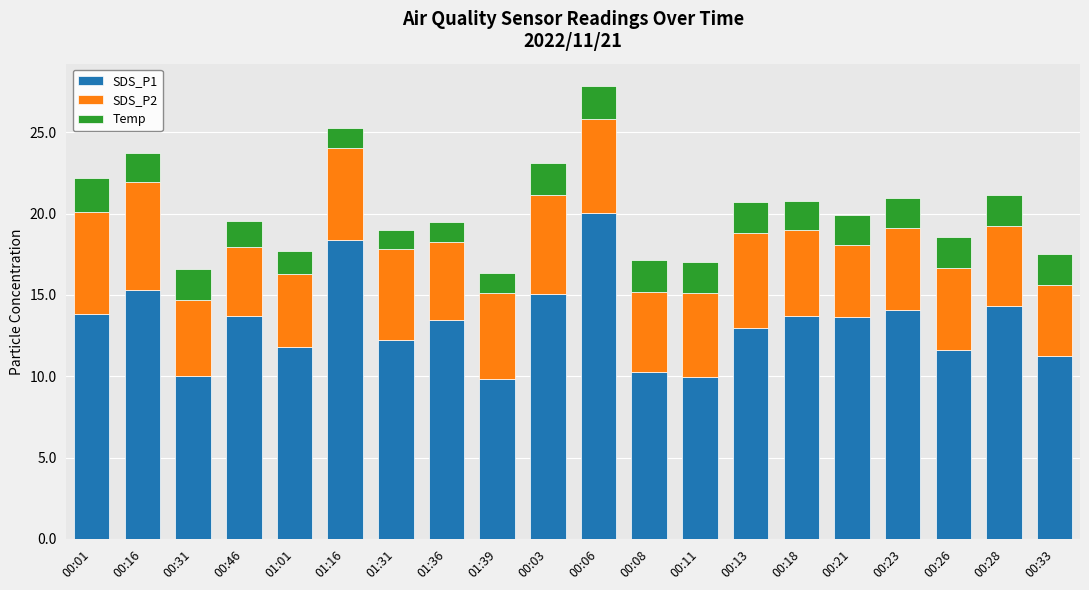

What is the sum of the SDS_P1 values at 00:23 and 00:13?

27.1